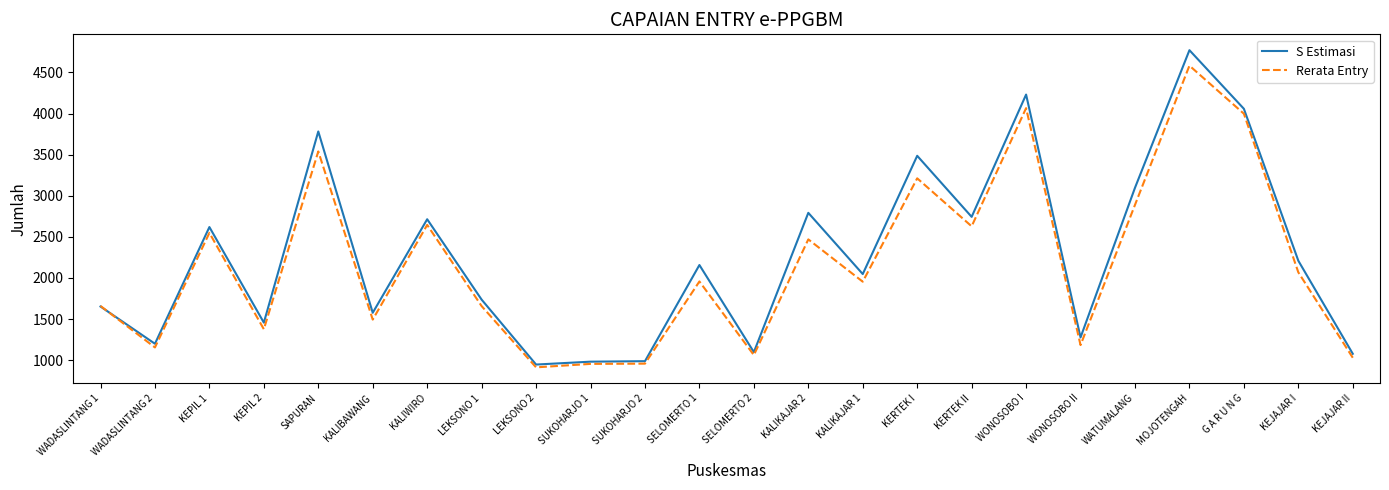

Which label corresponds to the largest value in the chart?

MOJOTENGAH